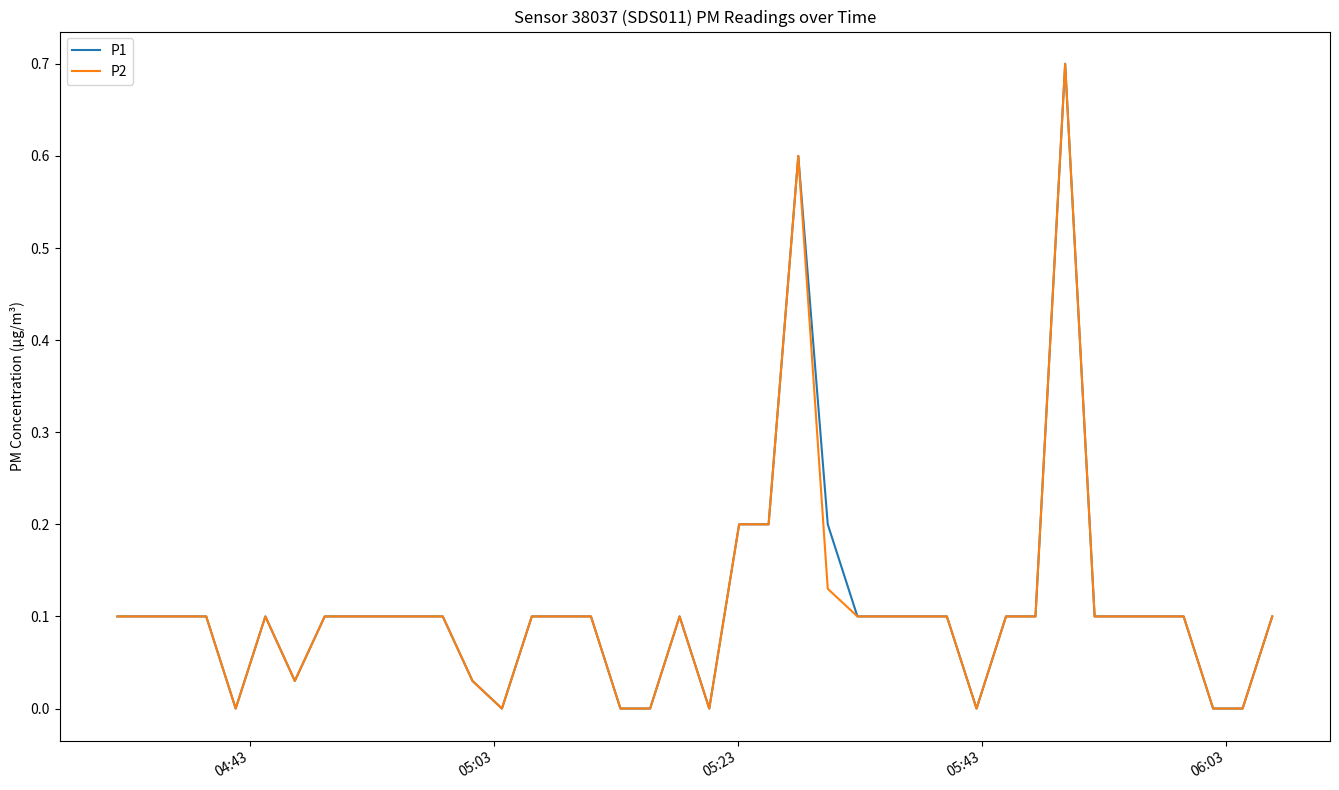

What is the greatest value displayed?

0.7